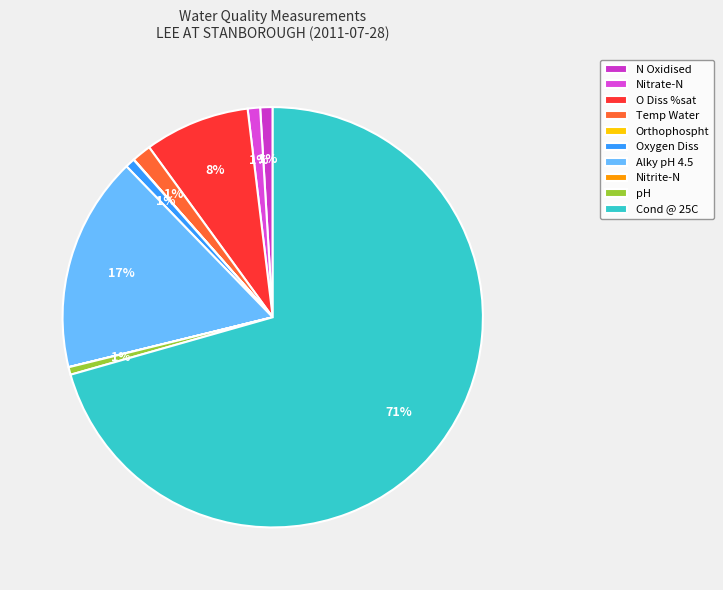

What is the majority slice?

Cond @ 25C